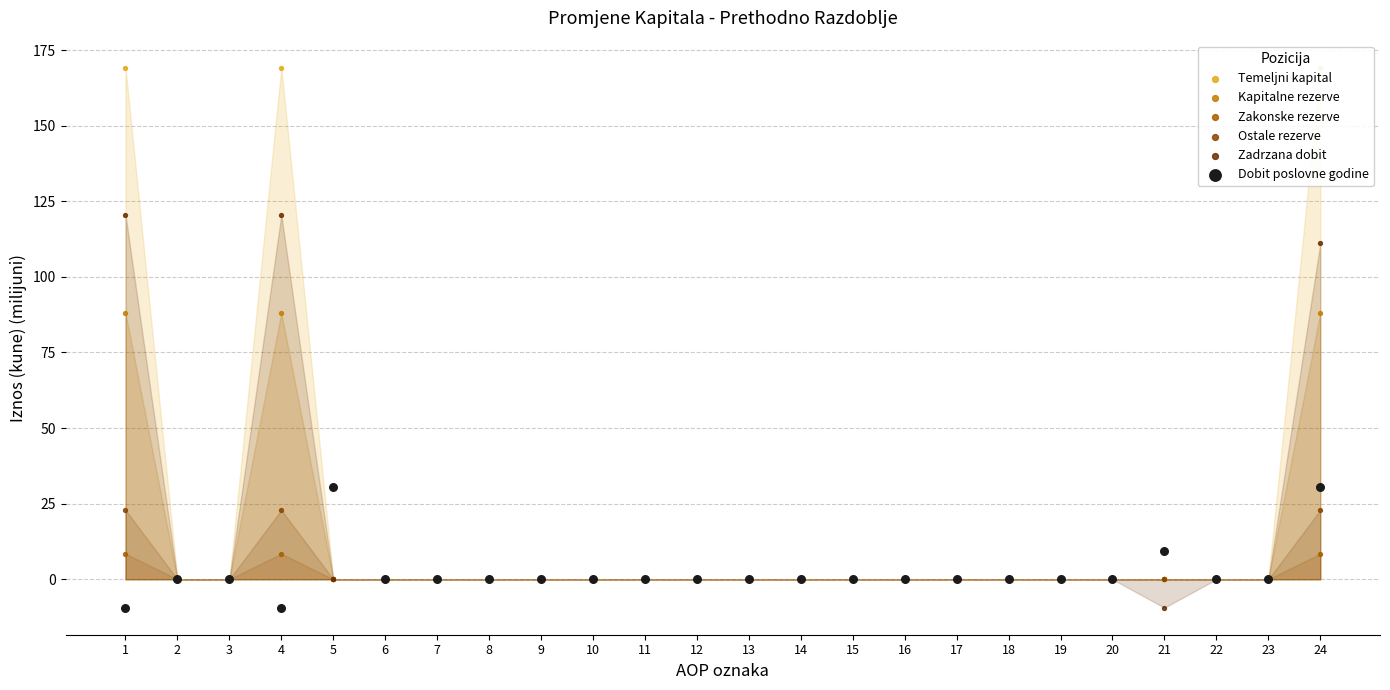

Which series has the largest total across all categories?

Temeljni kapital